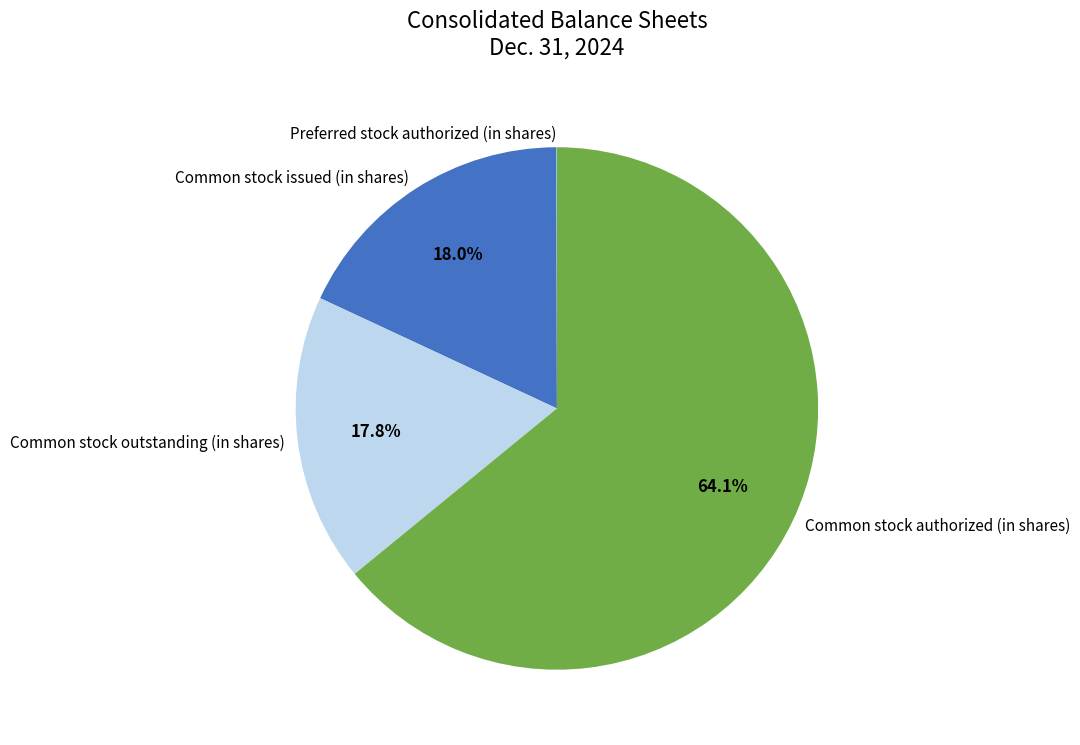

Combined, do Common stock issued (in shares) and Common stock authorized (in shares) account for over 50%?

Yes